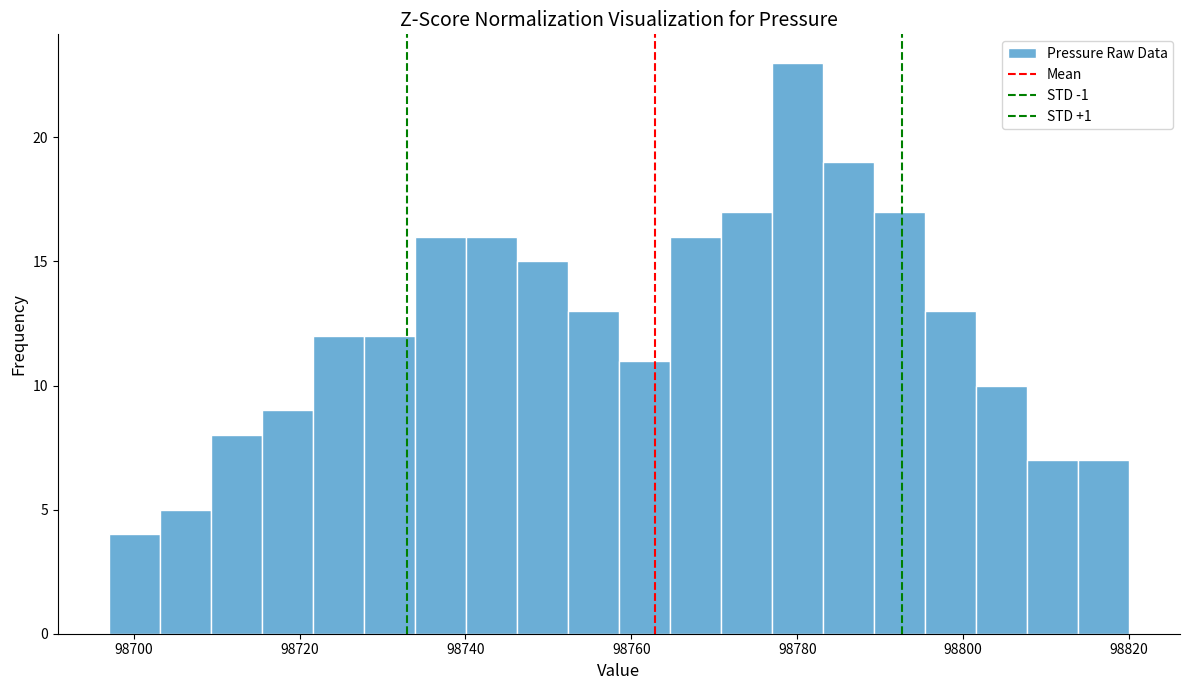

Read against the x-axis, roughly where is the centre of the tallest bar?

98780